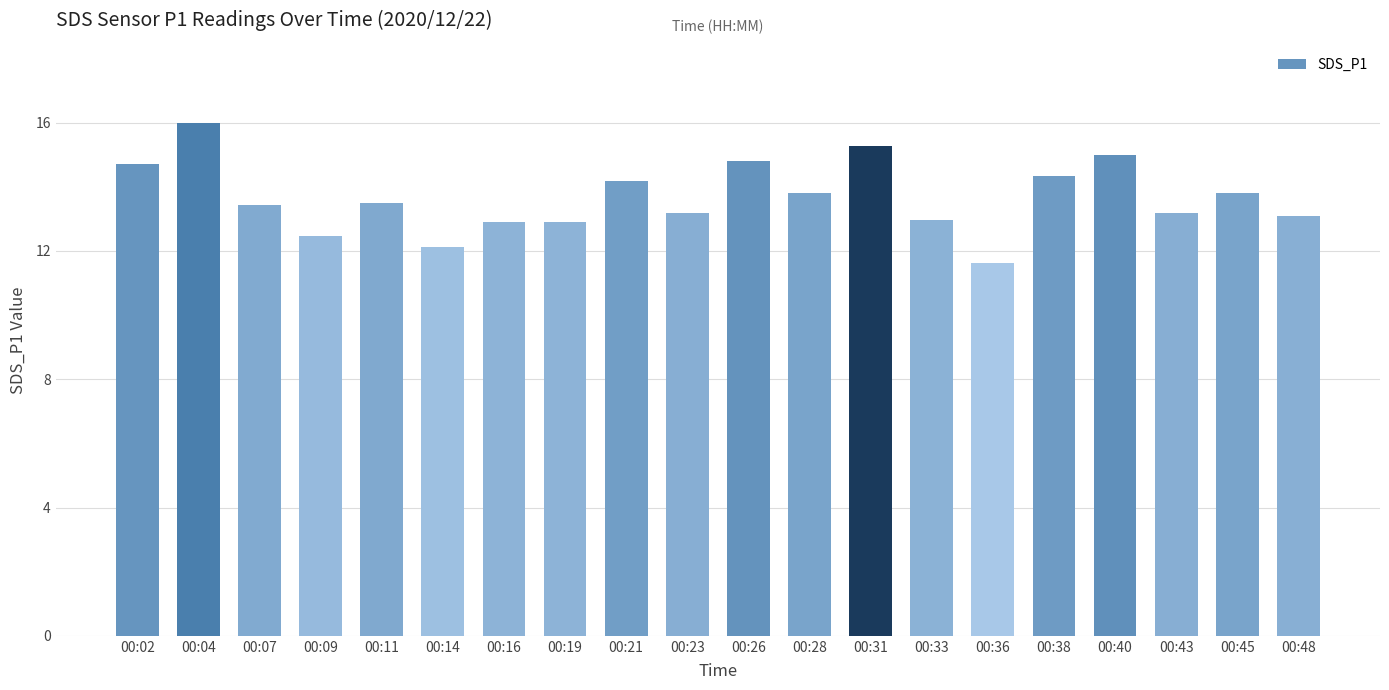

At which category does the chart reach its minimum across all series?

00:36